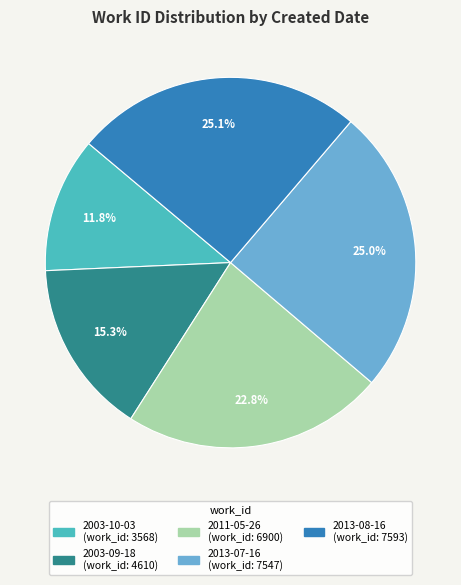

Approximately how many times larger is the value at 2013-07-16 compared to 2013-08-16?

1.0